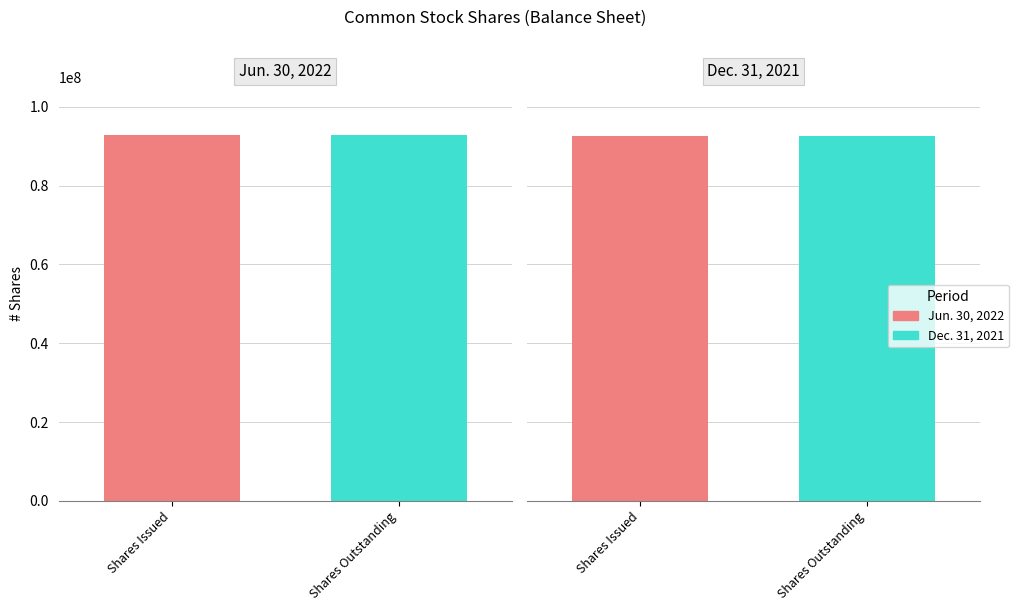

Reading left to right, extract all data points from this chart.

Jun. 30, 2022: Common stock, shares issued=92780988	Common stock, shares outstanding=92780988
Dec. 31, 2021: Common stock, shares issued=92648036	Common stock, shares outstanding=92648036